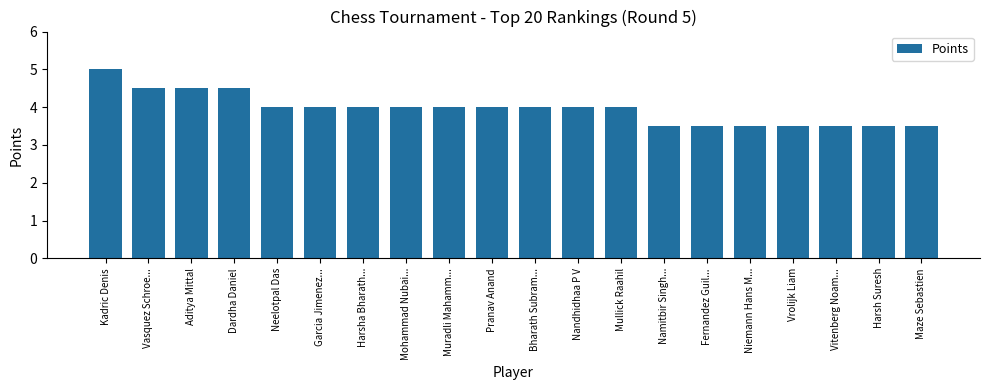

Reading right to left, extract all data points from this chart.

3.5	3.5	3.5	3.5	3.5	3.5	3.5	4.0	4.0	4.0	4.0	4.0	4.0	4.0	4.0	4.0	4.5	4.5	4.5	5.0